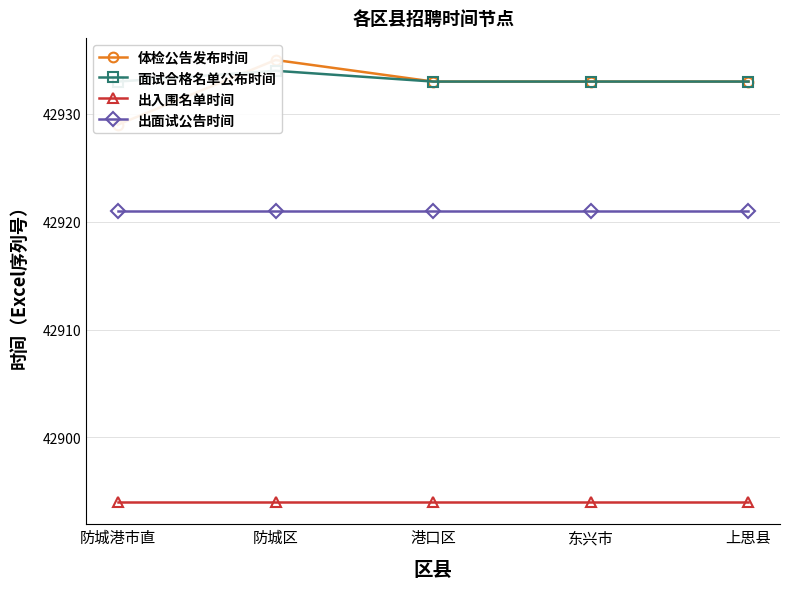

Count the 体检公告发布时间 values in the range 42933 to 42934.

3